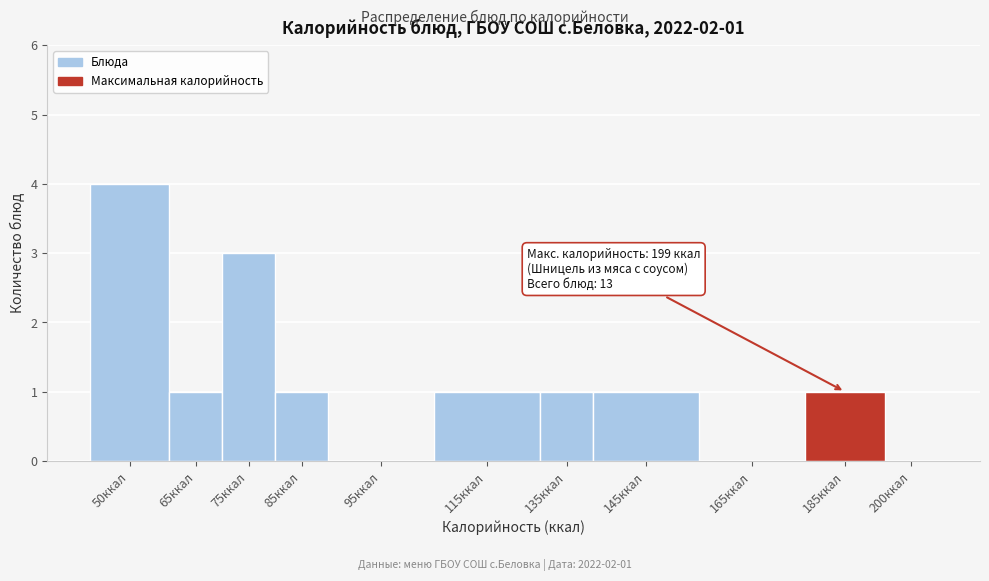

What is the change in value from 95ккал to 135ккал?

+1